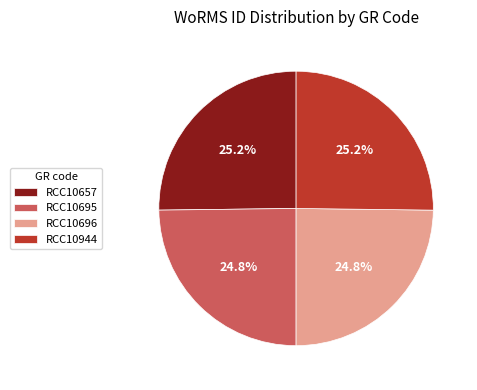

What percentage do RCC10657 and RCC10695 together represent?

50.0%